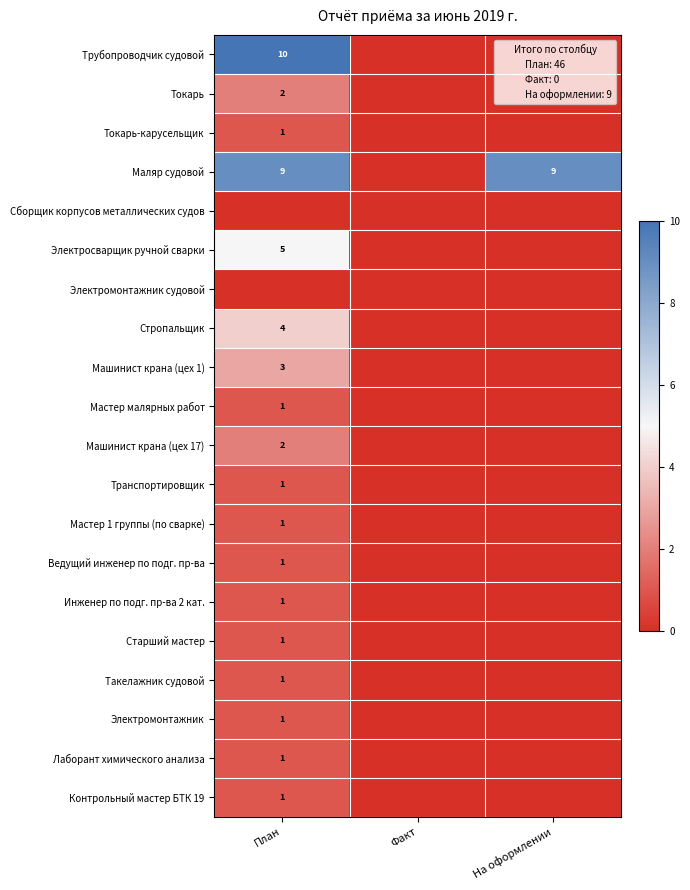

Is it true that Контрольный мастер БТК 19 equals 1 at План?

True